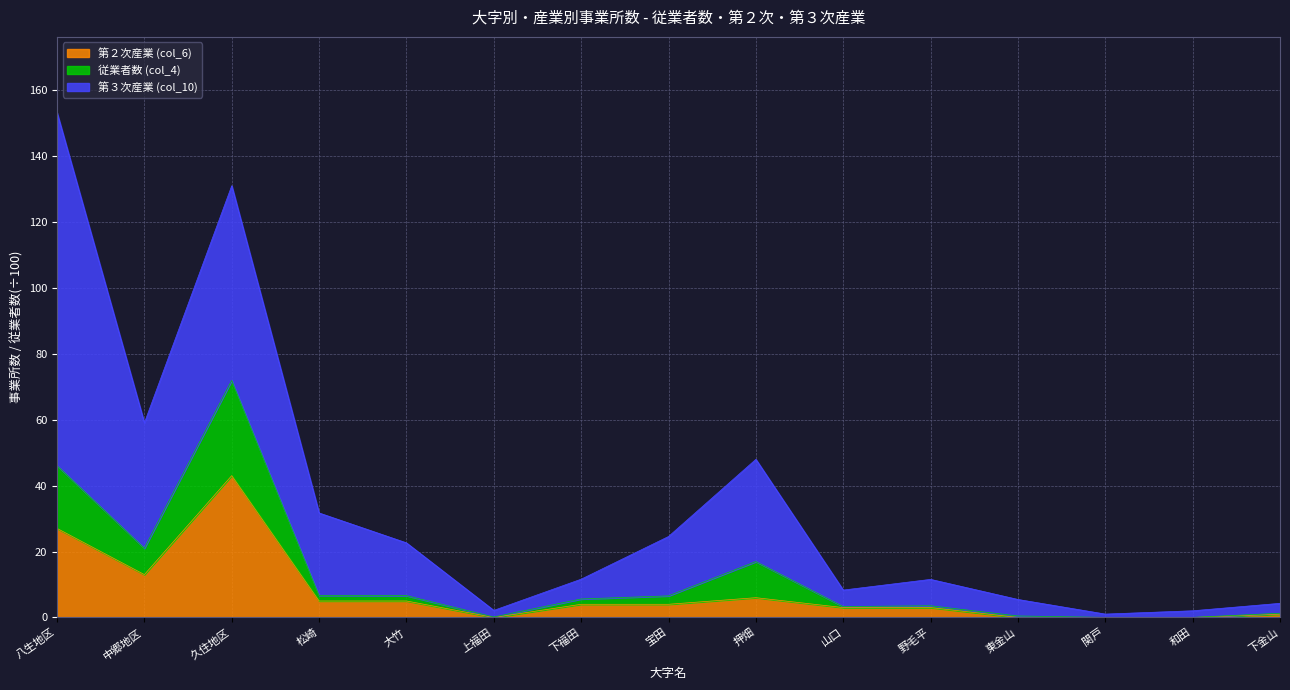

At which label does 従業者数 (col_4) first exceed 5?

八生地区